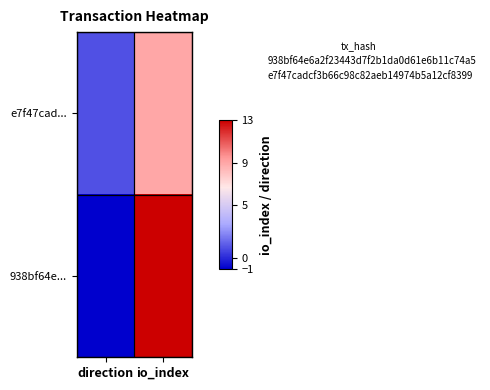

What is the total value across all series at io_index?

22